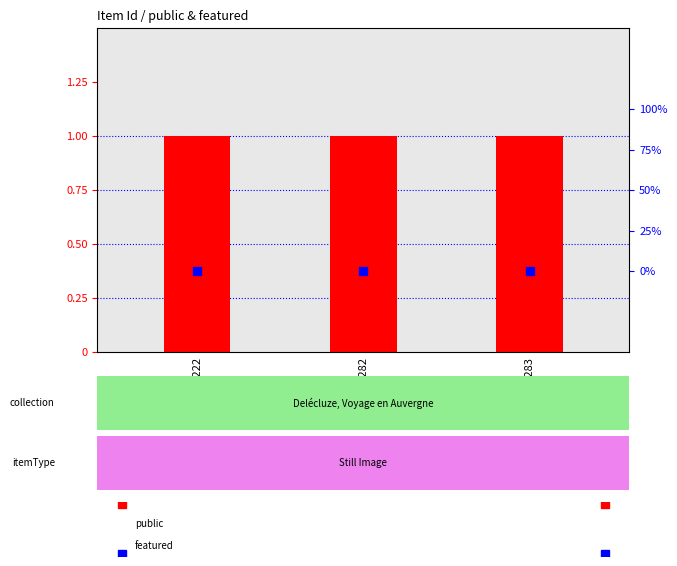

Is the value of public at 39282 greater than the value of featured at 39222?

Yes